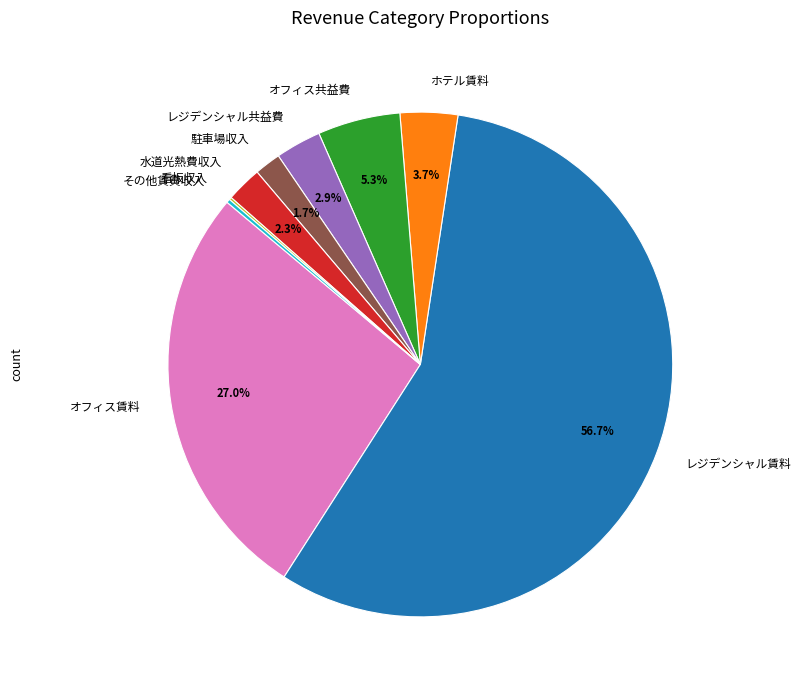

Which category accounts for the majority?

レジデンシャル賃料